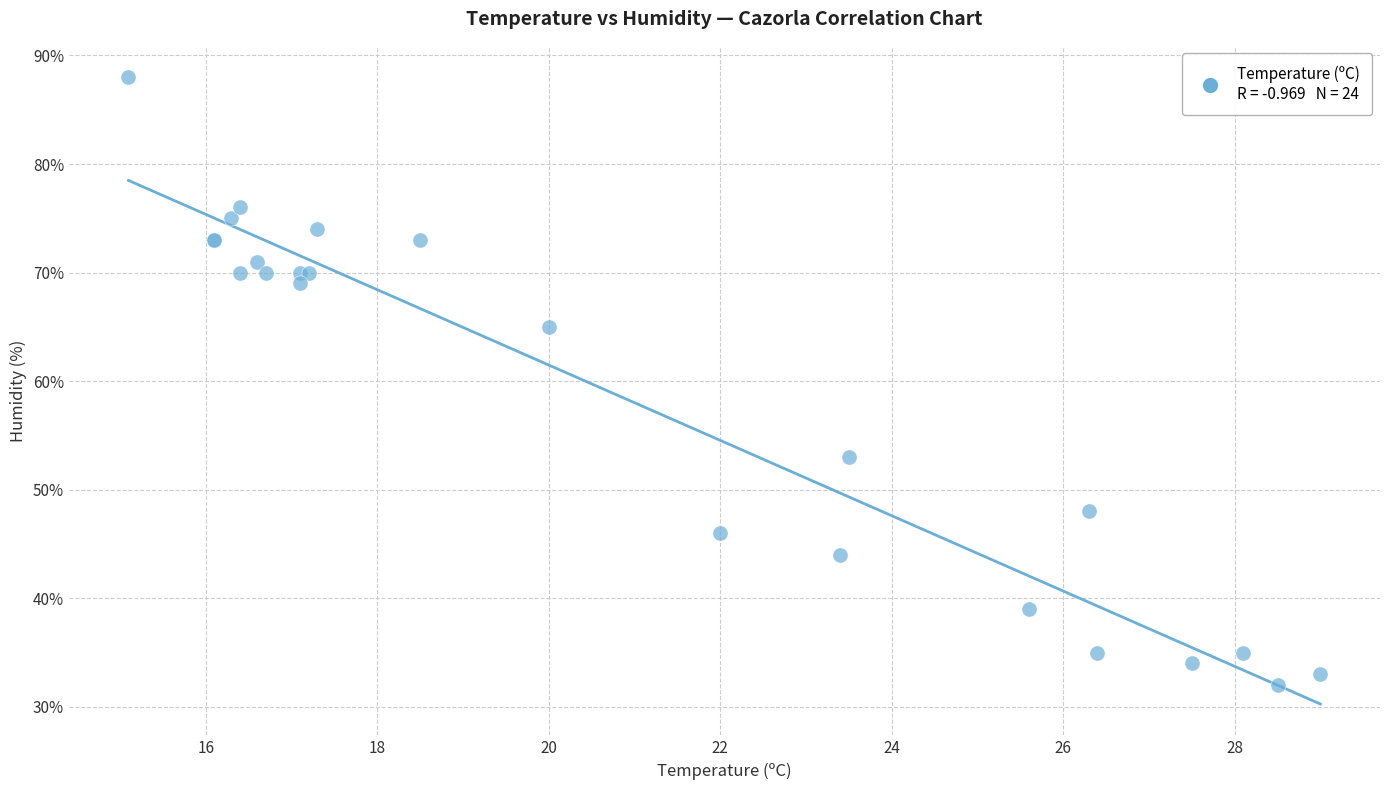

What Y value in the scatter plot is closest to 60?

65